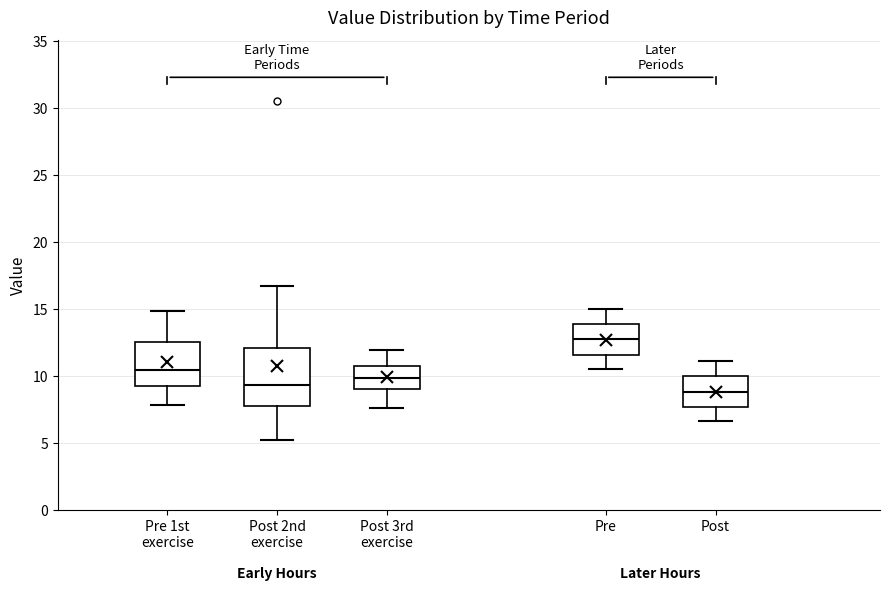

Which box is the tallest, from its lower edge to its upper edge?

Post 2nd exercise